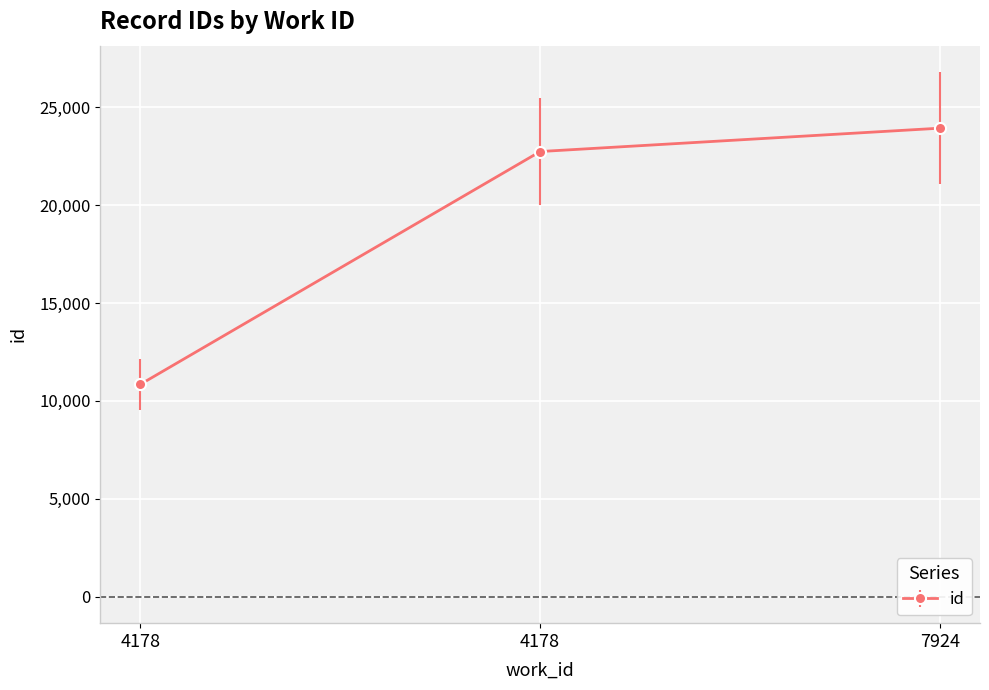

How many values are below 22728?

1